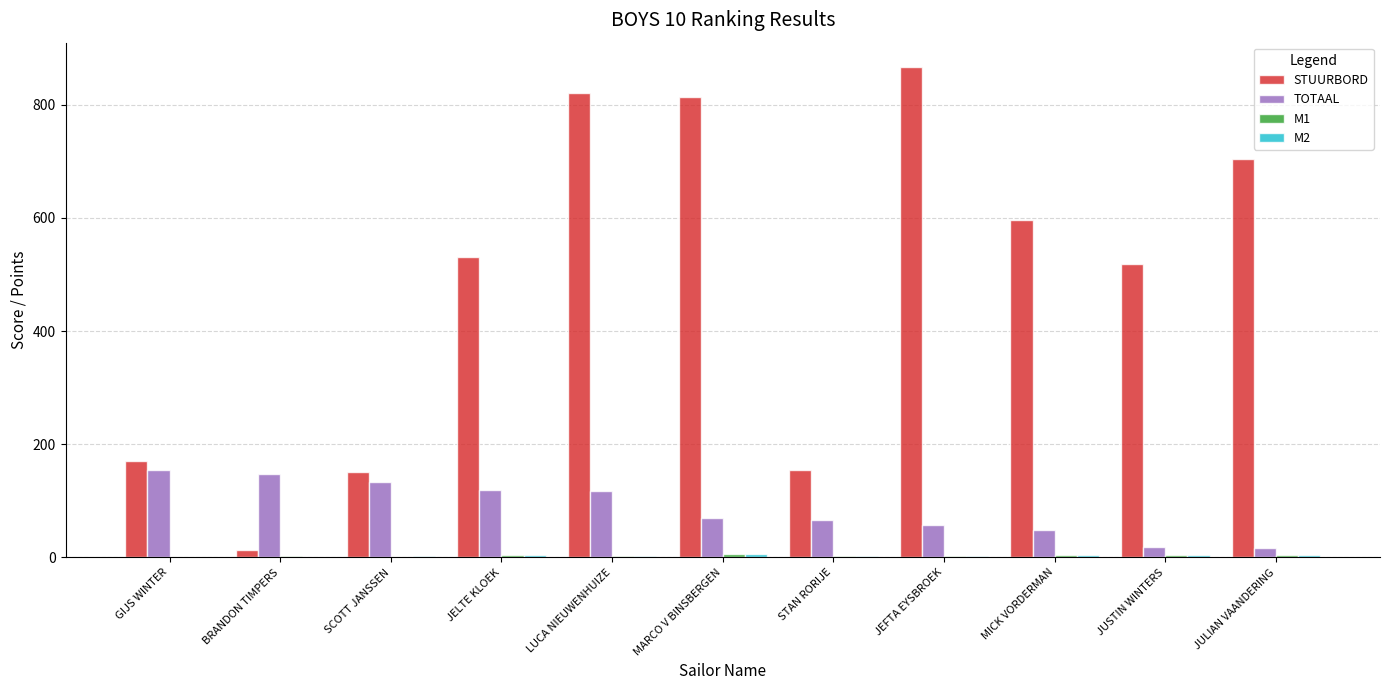

What is the greatest value displayed?

866